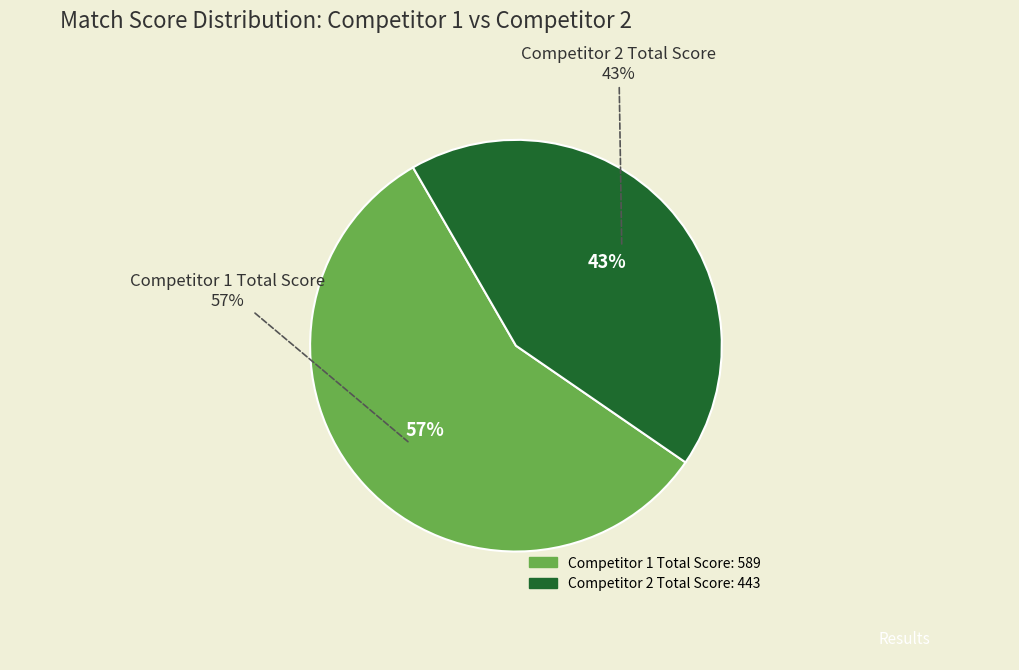

Which series has the largest range (max minus min)?

Competitor 1 wins